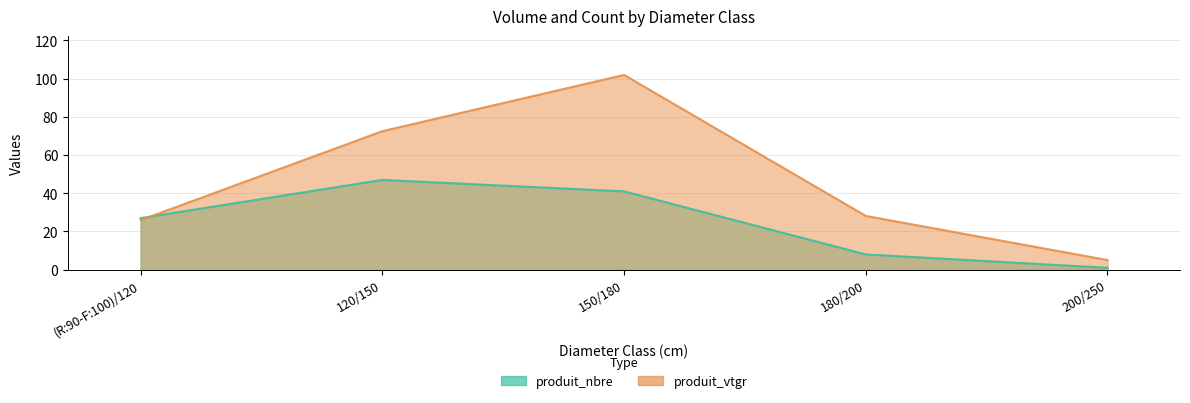

Which has a higher value, 120/150 or (R:90-F:100)/120?

120/150